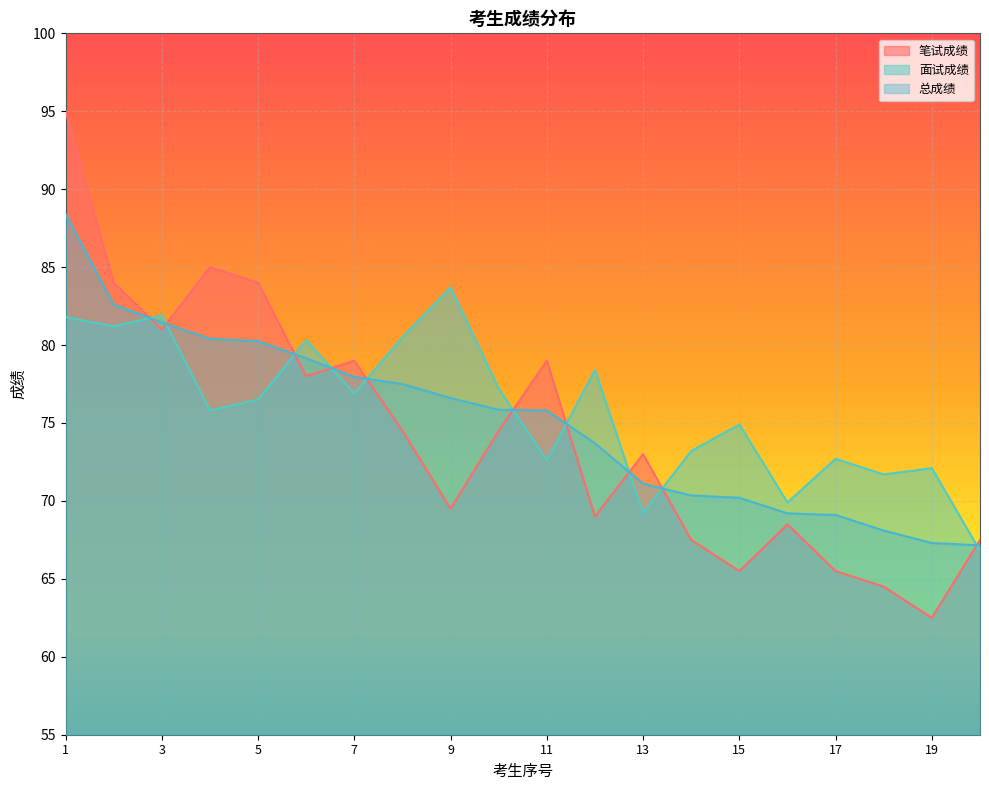

Is the value of 面试成绩 at 1 greater than the value of 笔试成绩 at 3?

Yes